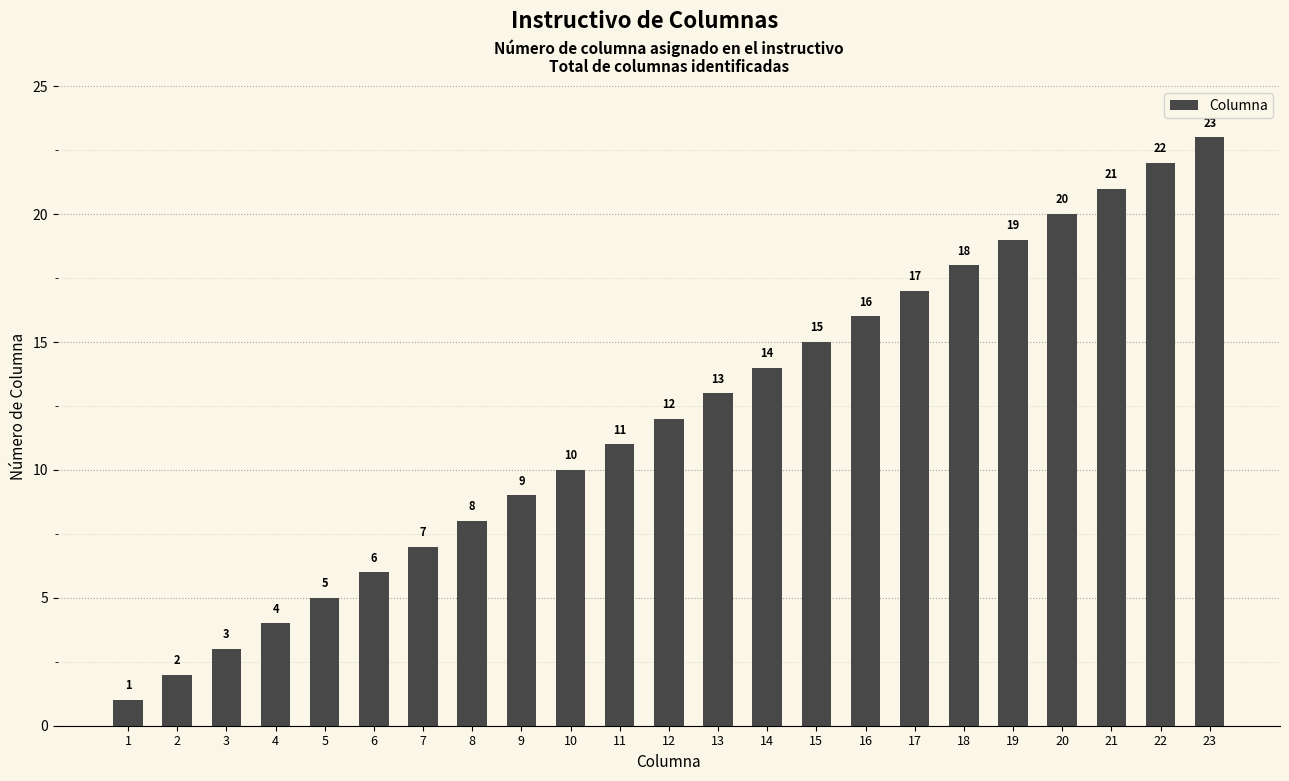

How many series are shown in this chart?

1